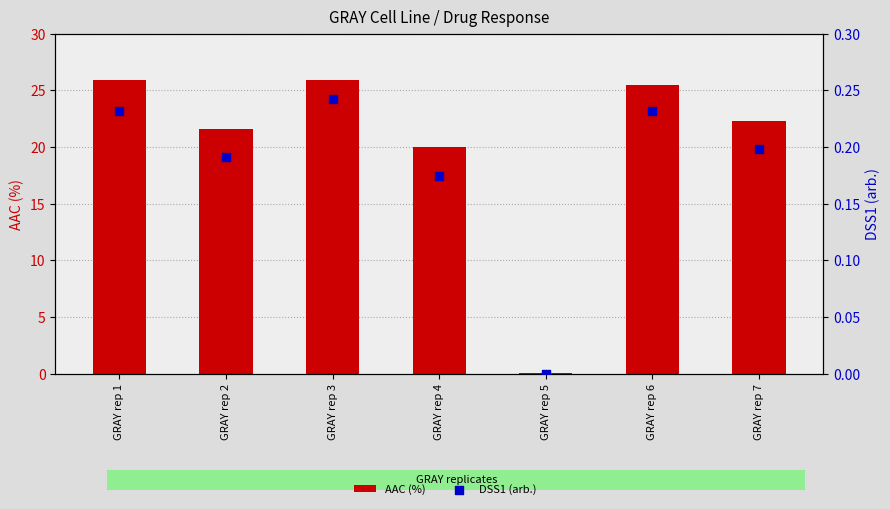

Which series has the largest total across all categories?

AAC (%)